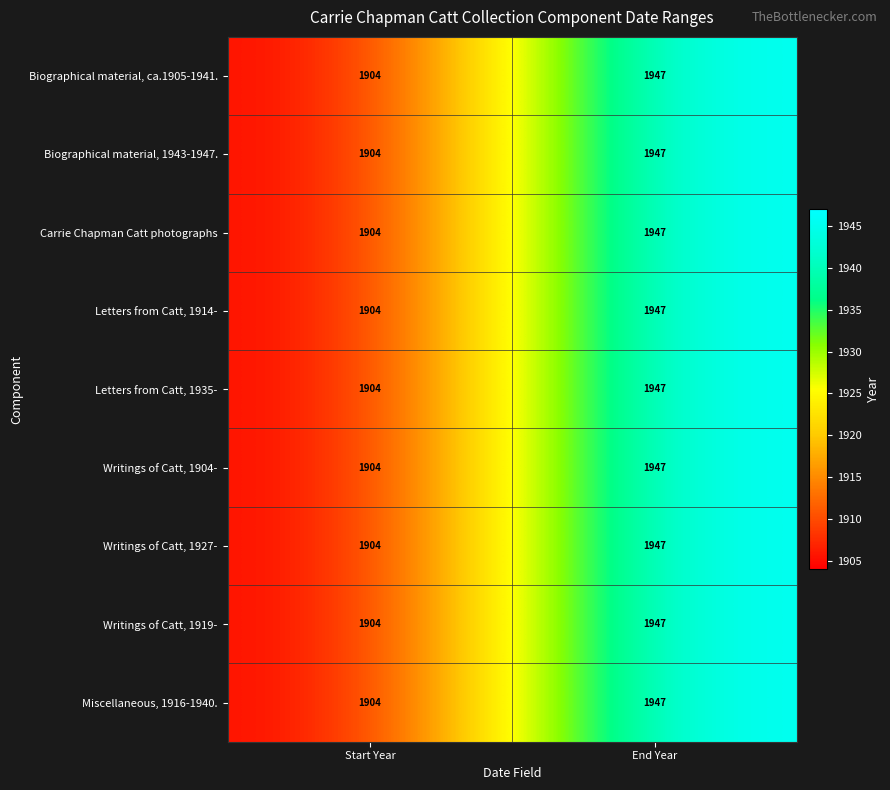

At which category is the sum across all series the highest?

End Year